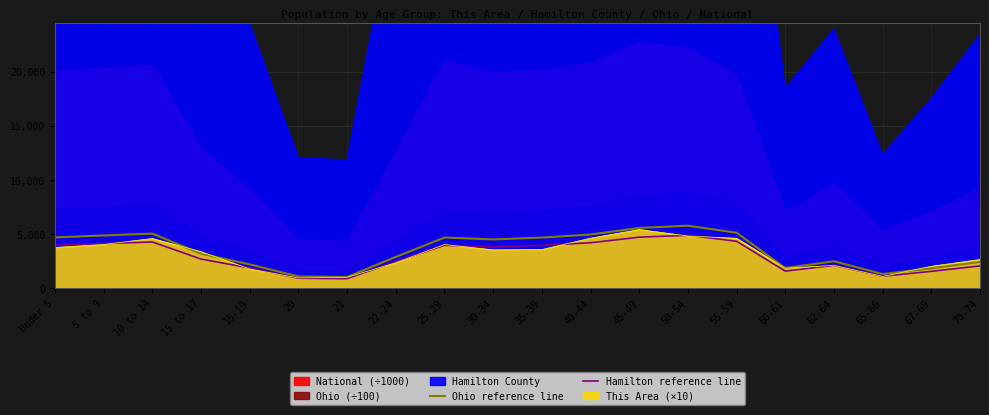

Is the value of Hamilton reference line at 60-61 greater than the value of Ohio reference line at 50-54?

No